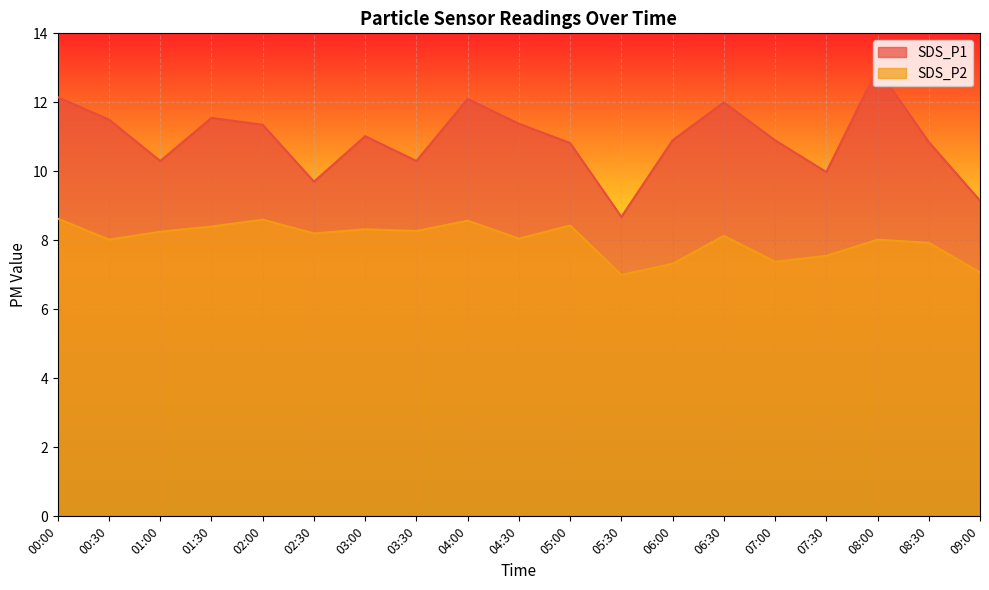

Which series changed the most between 02:30 and 09:00?

SDS_P2